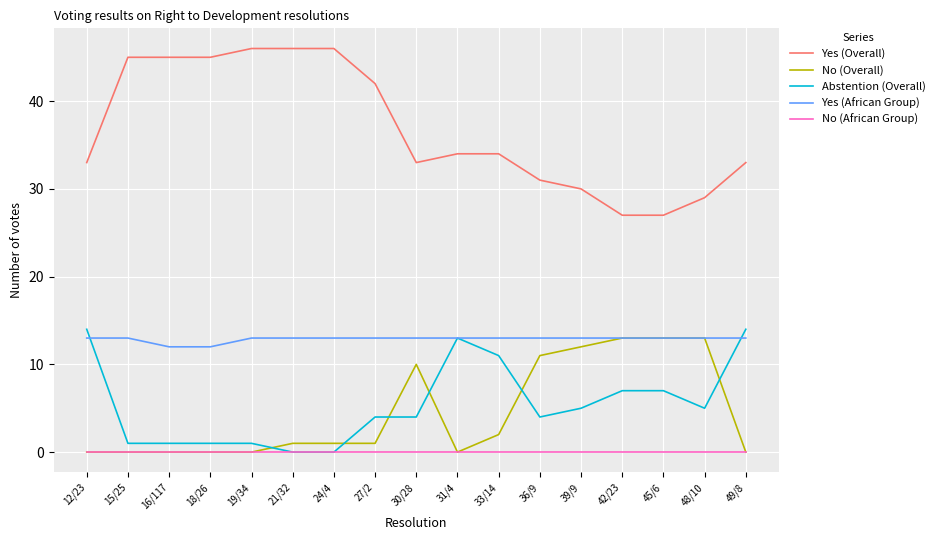

Where does the Yes (Overall) series first go above 34?

15/25